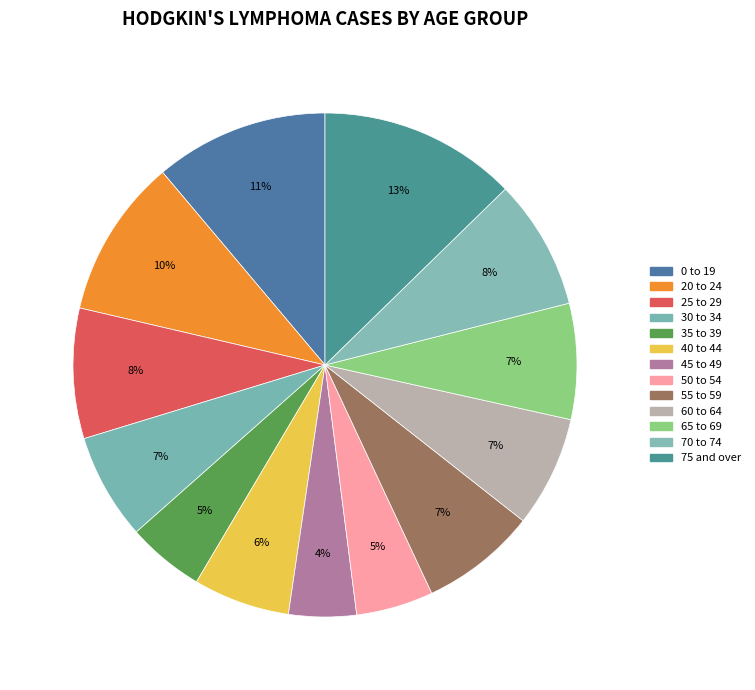

How many slices are in this pie chart?

13